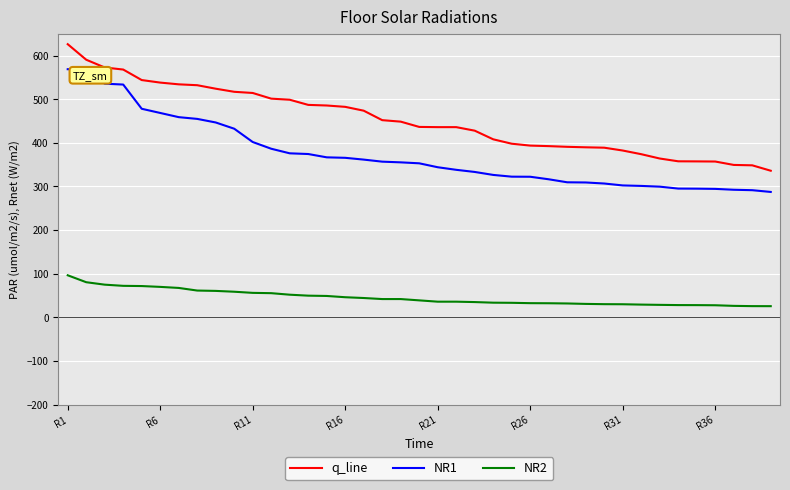

How many lines are shown in the chart?

3